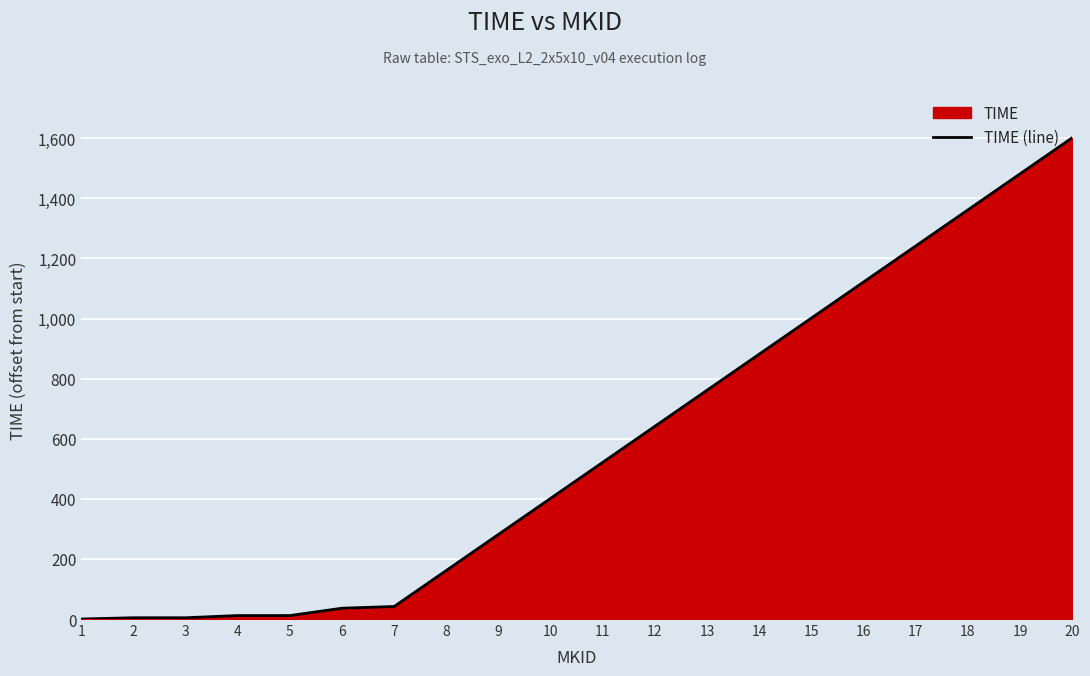

What is the maximum value shown in the chart?

1601.6